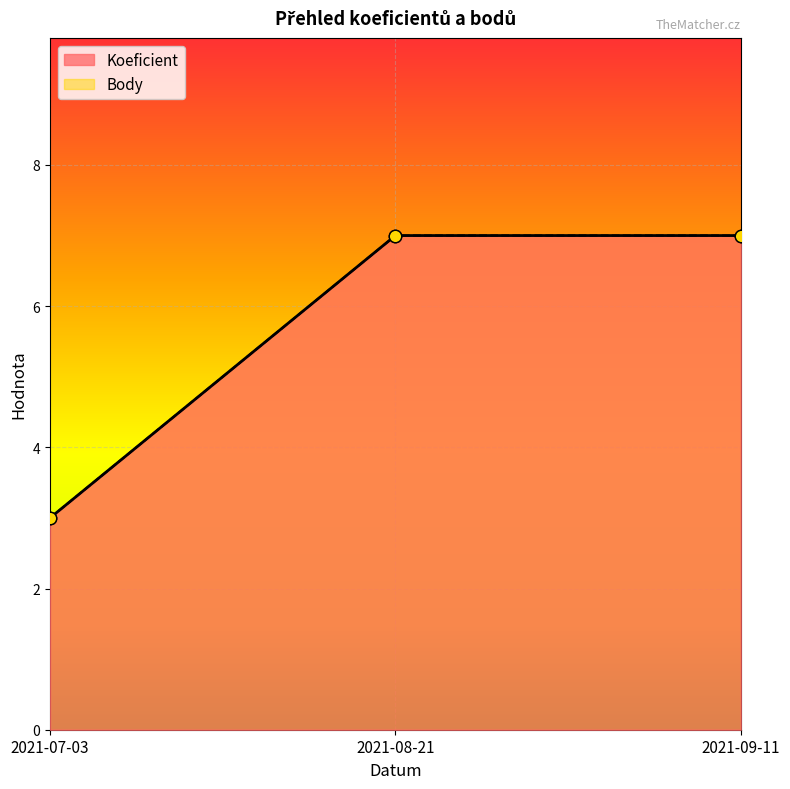

At how many categories does at least one series exceed 4?

2